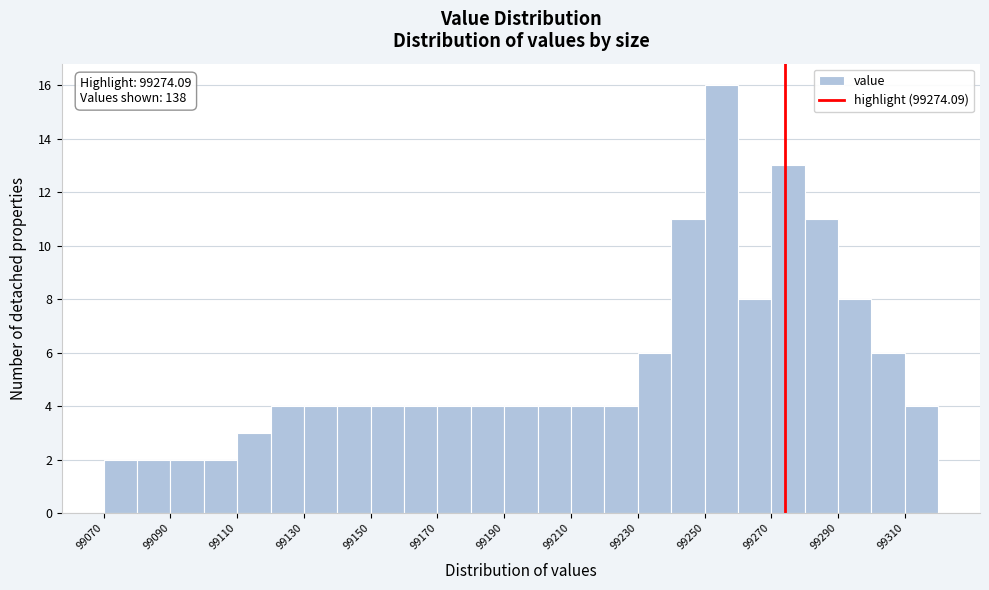

Over which range of the x-axis is the bar tallest?

99250 to 99260